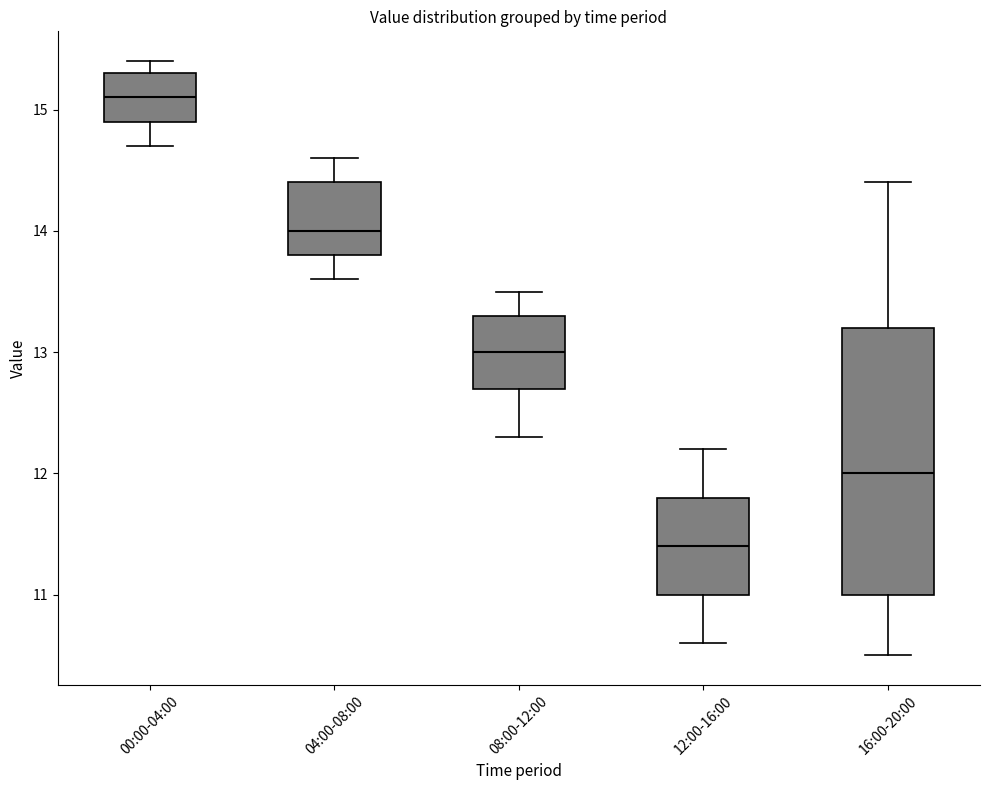

Comparing the boxes themselves (not the whiskers), which one is the tallest?

16:00-20:00